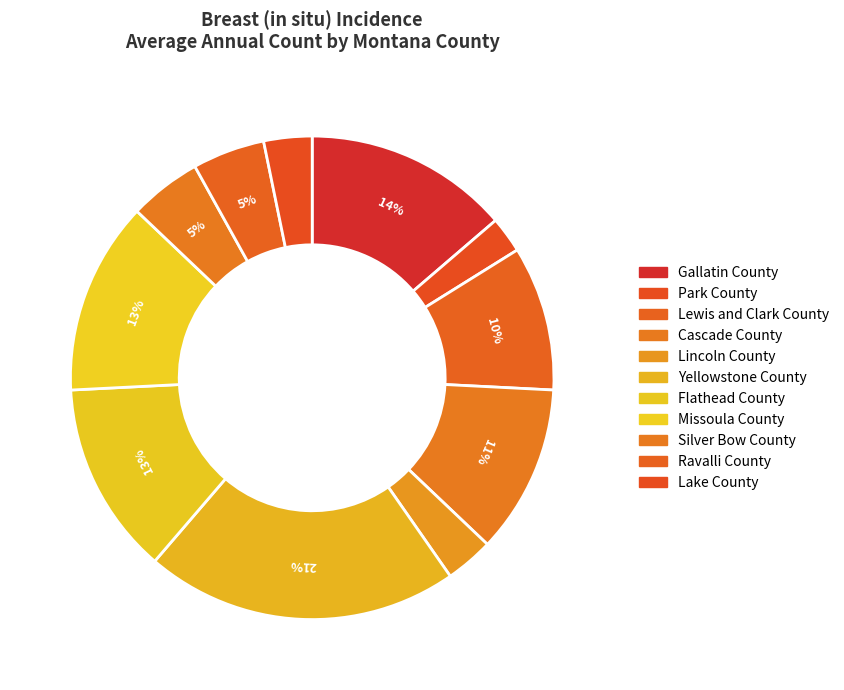

Rank the categories by value from lowest to highest.

Park County, Lincoln County, Lake County, Silver Bow County, Ravalli County, Lewis and Clark County, Cascade County, Flathead County, Missoula County, Gallatin County, Yellowstone County